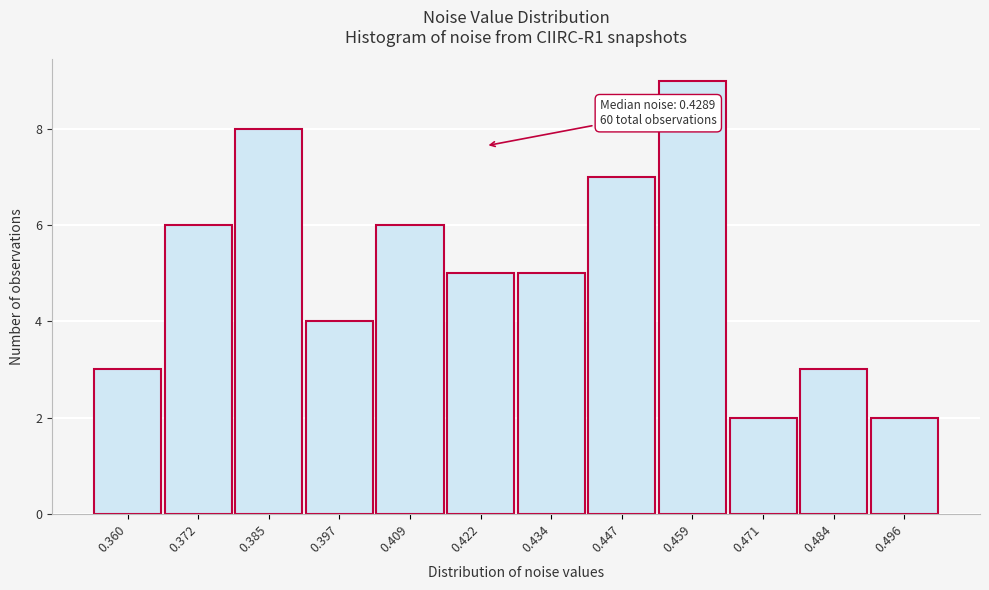

Reading right to left, what are all the values shown in this chart?

0.496=2	0.484=3	0.471=2	0.459=9	0.447=7	0.434=5	0.422=5	0.409=6	0.397=4	0.385=8	0.372=6	0.360=3